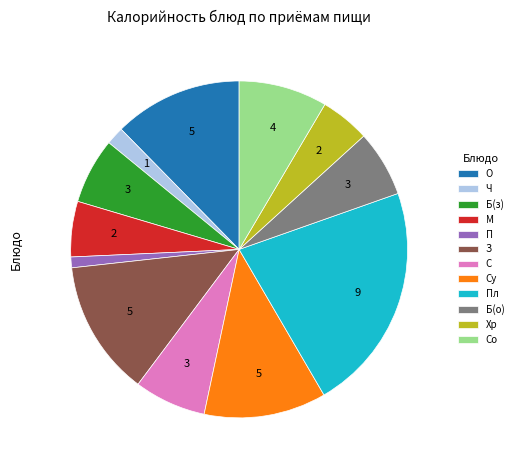

Is it true that П is 8% of the pie?

False